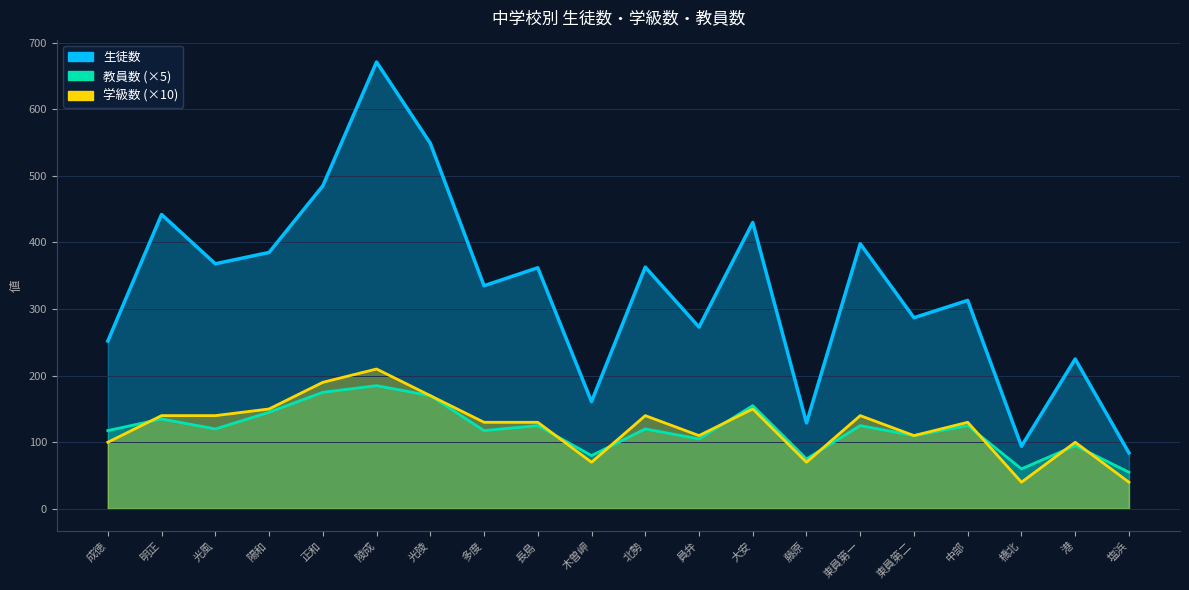

Is it true that 教員数 equals 33.4 at 藤原?

False